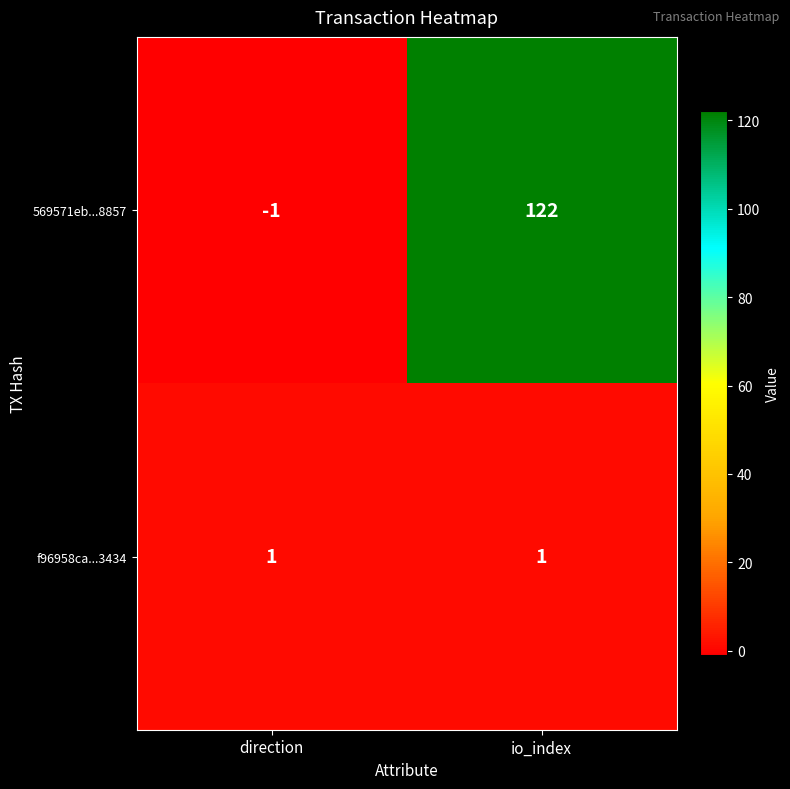

What is the spread (max minus min) of values at direction?

2